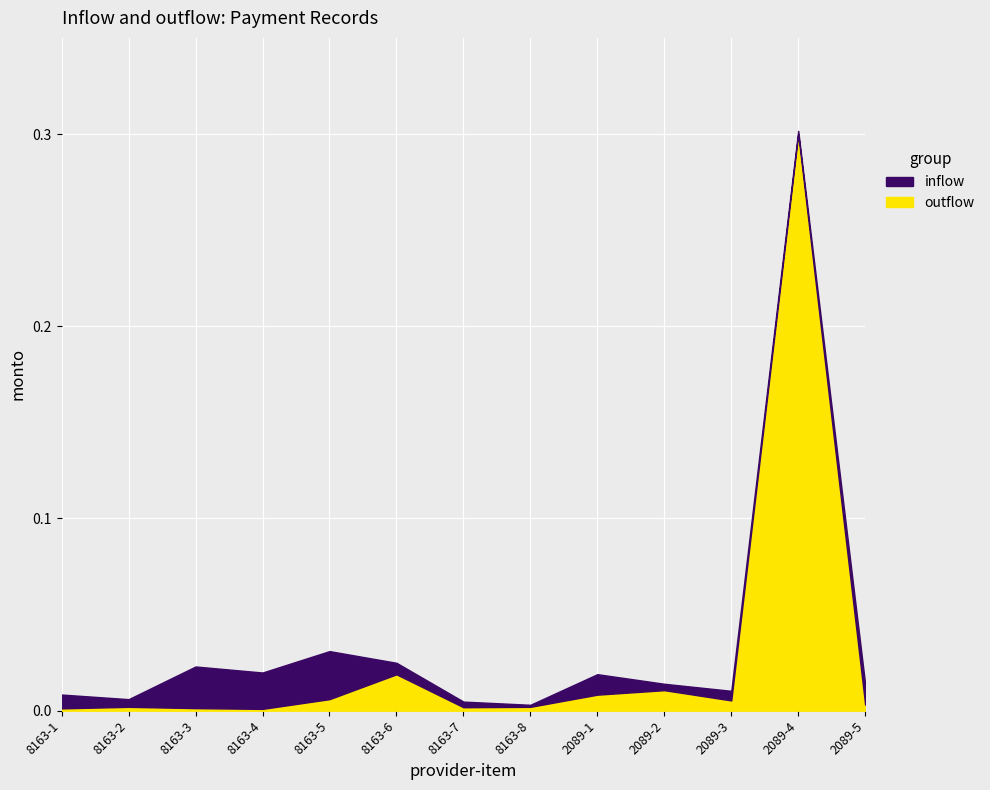

Which label corresponds to the largest value in the chart?

2089-4